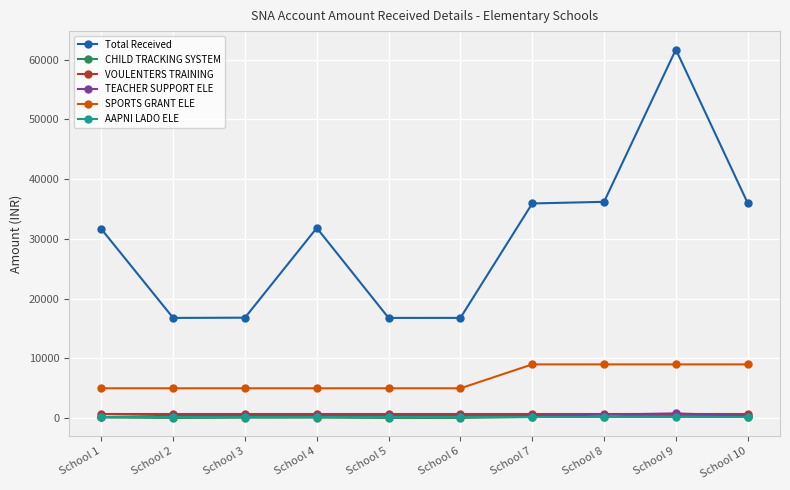

What is the value of the SPORTS GRANT ELE point at the 8th from the left?

9000